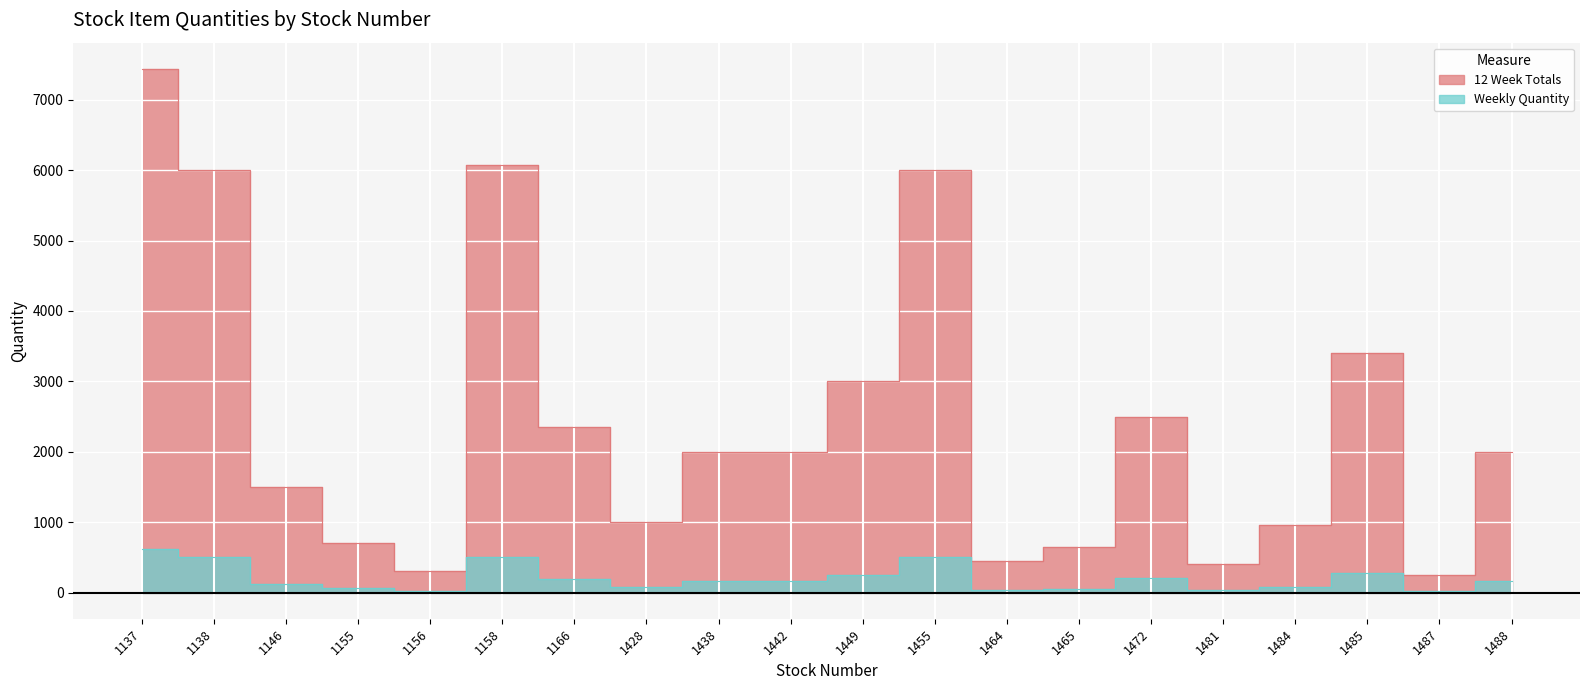

How many data points in 12 Week Totals are above 2000?

8